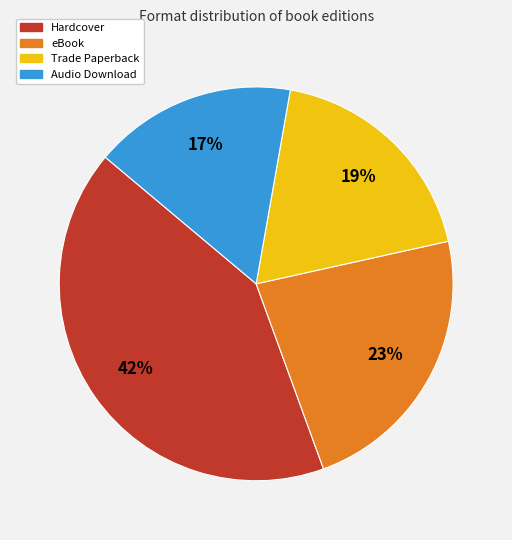

Which slice is the smallest?

Audio Download